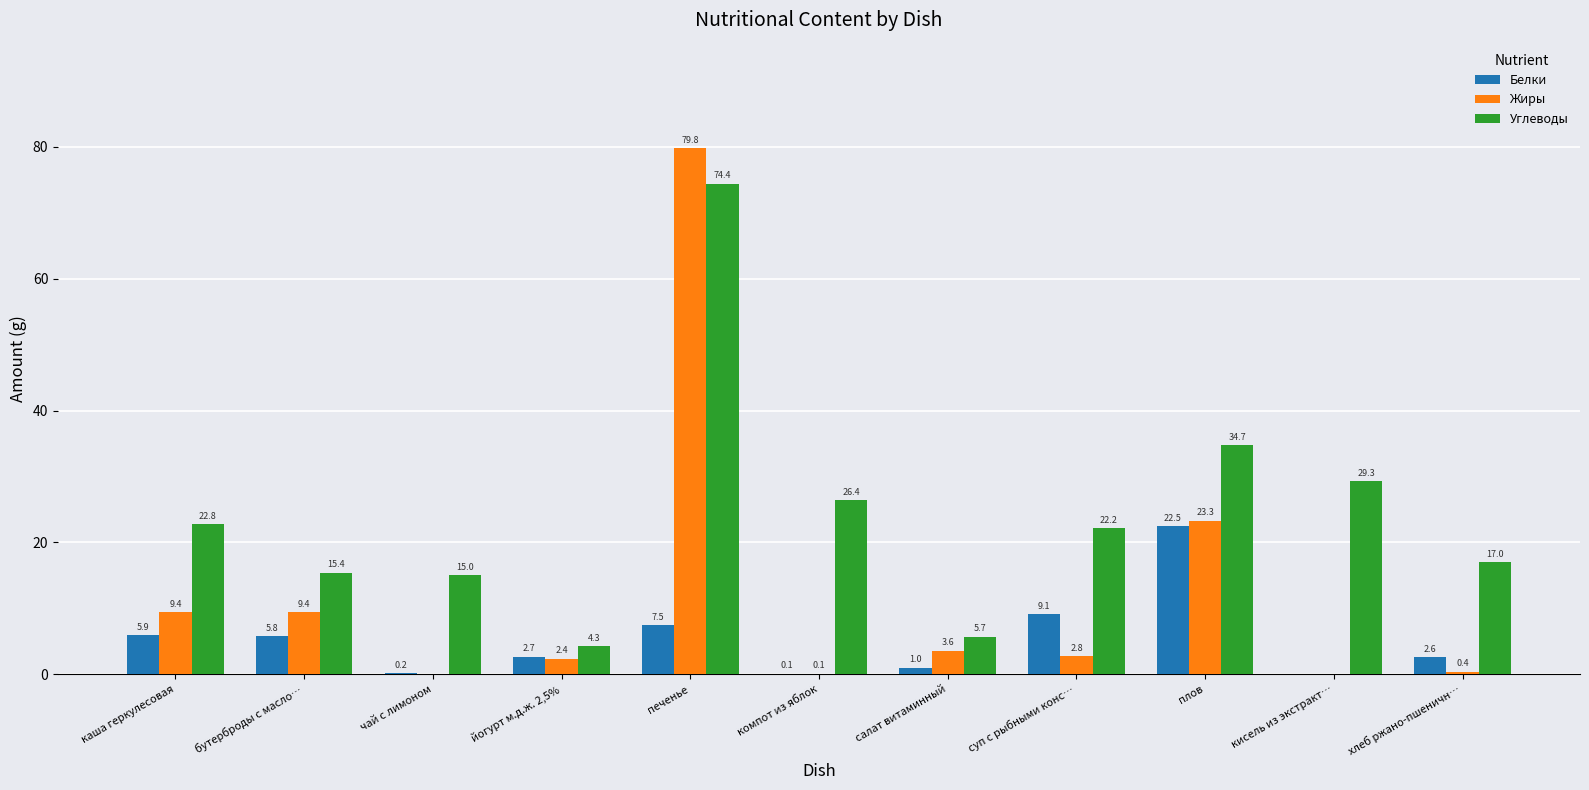

Which series changed the most between компот из яблок and суп с рыбными конс…?

Белки